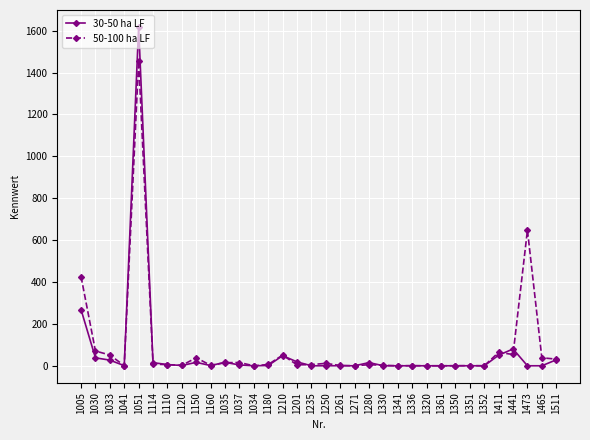

At which category is the sum across all series the highest?

1051